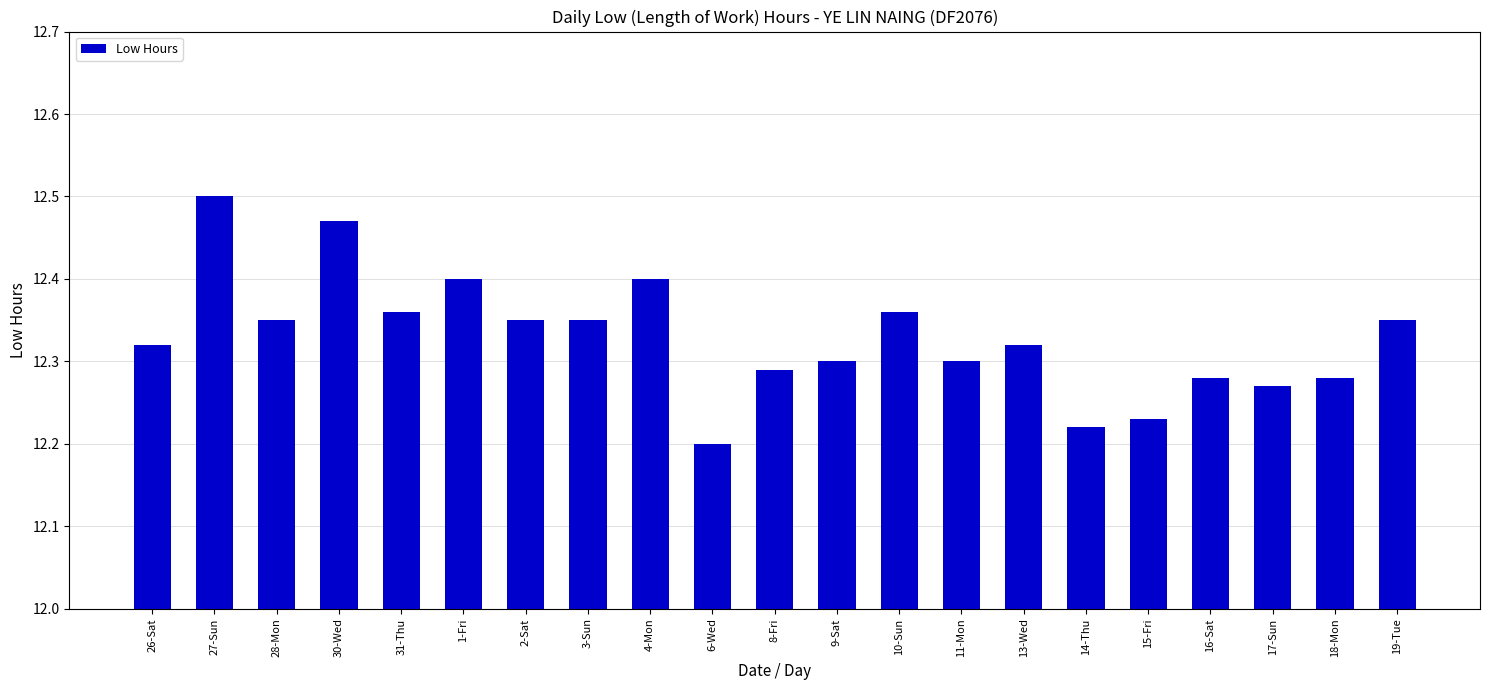

Where is the data nearest to the value 12?

6-Wed